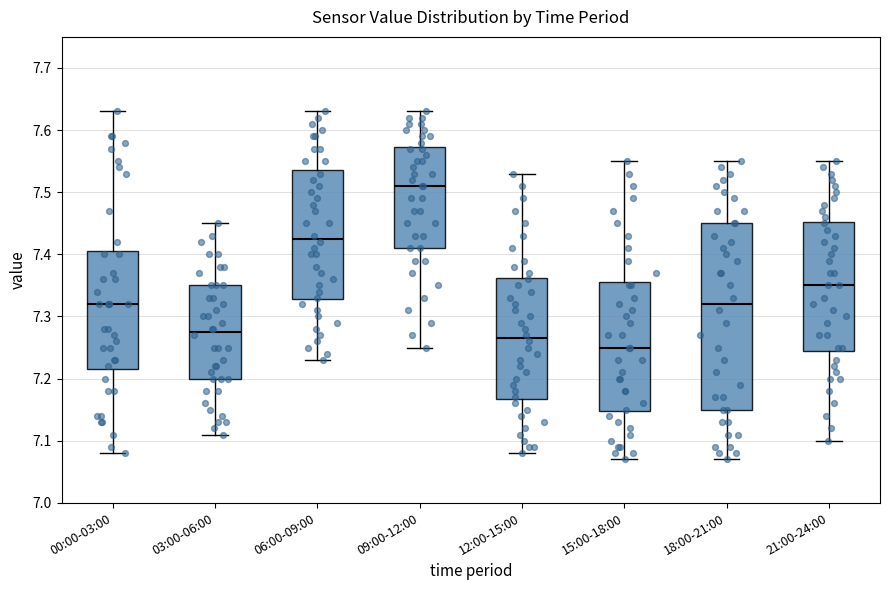

Reading left to right, read every box against the y-axis: the position of its median line, the range the box covers, and the ends of its whiskers. The values are not printed on the chart, so give them approximately, as read against the axis.

00:00-03:00: median 7.32, box 7.22 to 7.41, whiskers 7.08 to 7.63
03:00-06:00: median 7.28, box 7.20 to 7.35, whiskers 7.11 to 7.45
06:00-09:00: median 7.43, box 7.33 to 7.54, whiskers 7.23 to 7.63
09:00-12:00: median 7.51, box 7.41 to 7.57, whiskers 7.25 to 7.63
12:00-15:00: median 7.27, box 7.17 to 7.36, whiskers 7.08 to 7.53
15:00-18:00: median 7.25, box 7.15 to 7.36, whiskers 7.07 to 7.55
18:00-21:00: median 7.32, box 7.15 to 7.45, whiskers 7.07 to 7.55
21:00-24:00: median 7.35, box 7.25 to 7.45, whiskers 7.10 to 7.55